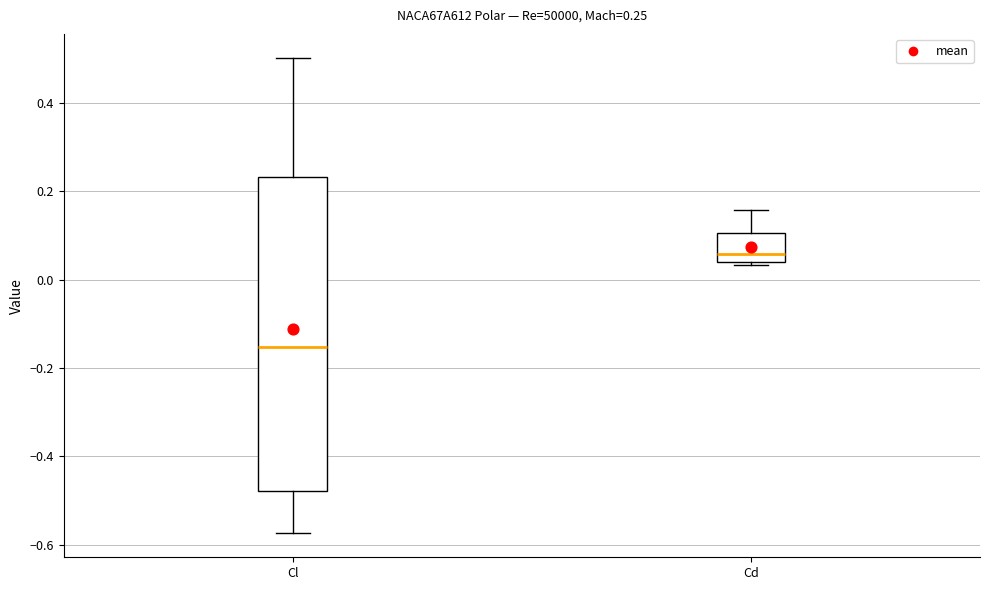

Which box is the tallest, from its lower edge to its upper edge?

Cl